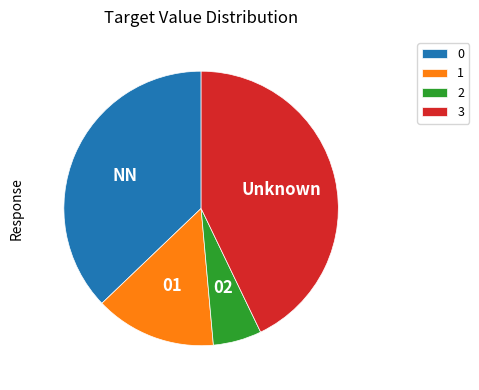

Rank the categories by value from lowest to highest.

2, 1, 0, 3